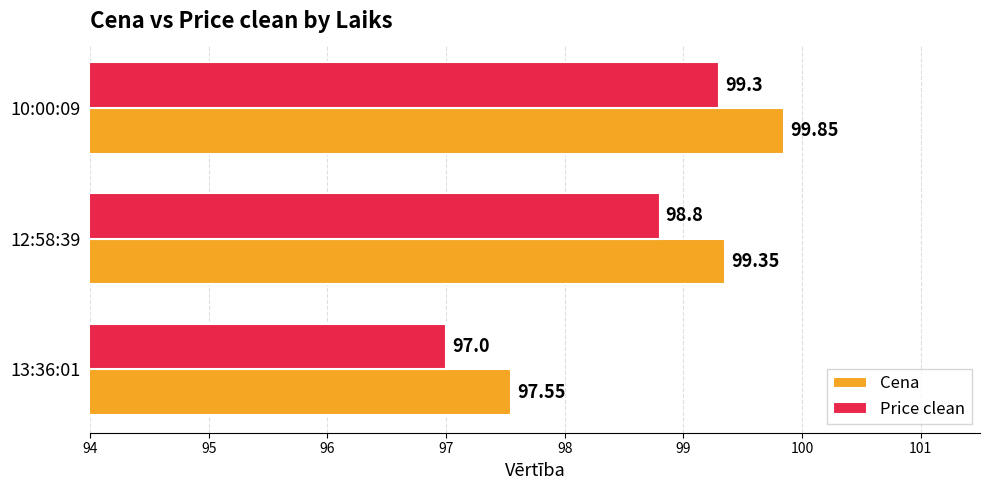

What is the difference between the maximum and minimum values in the Cena series?

2.3